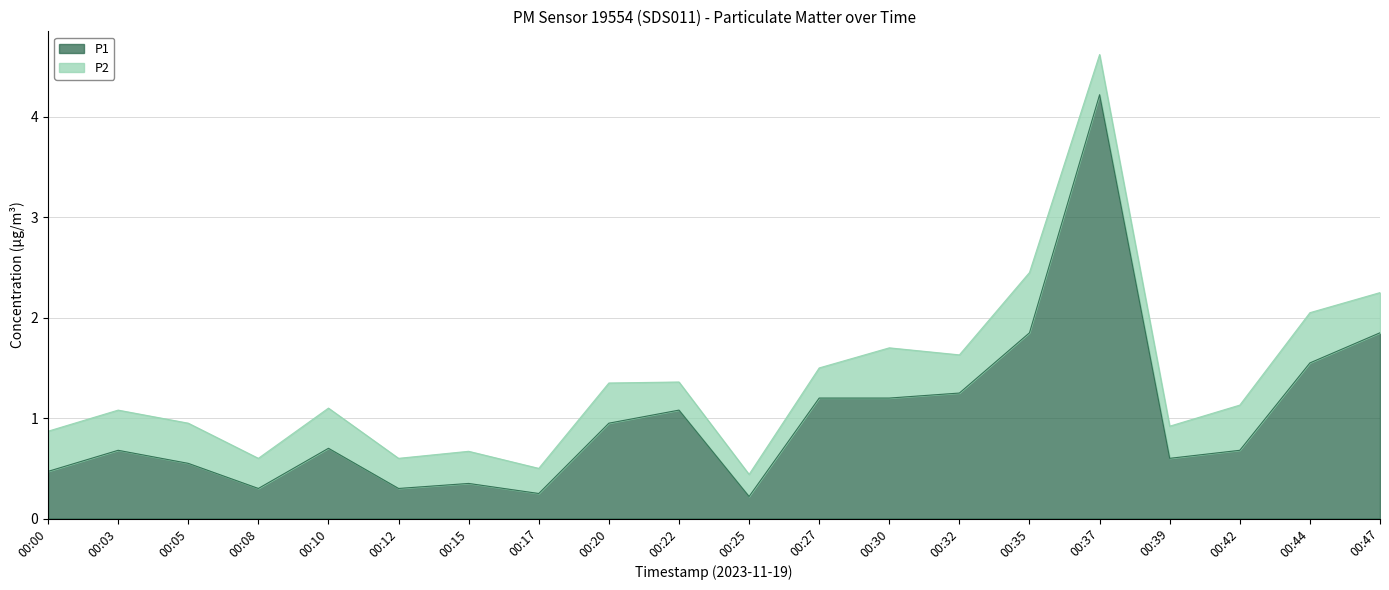

The chart shows a value of 0.3 at 00:08. True or false?

True